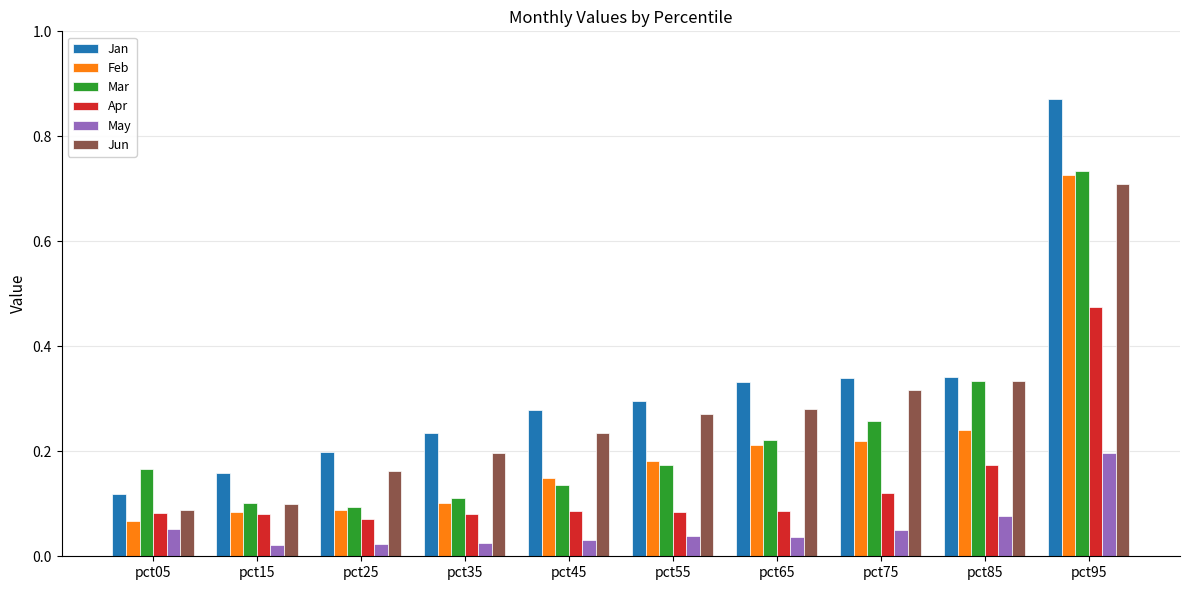

At which label does Apr reach its minimum?

pct25